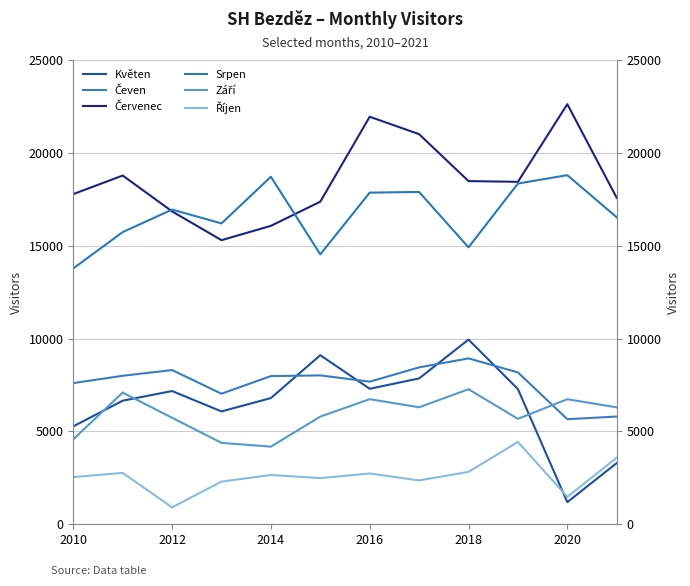

Where is Květen nearest to the value 5568?

2010